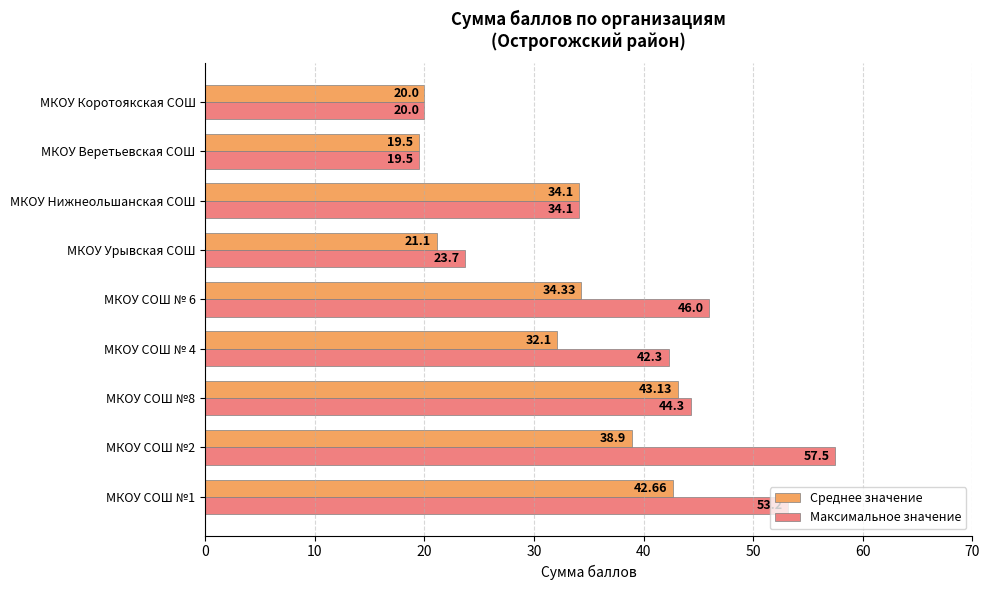

Rank the categories by Максимальное значение value from highest to lowest.

МКОУ СОШ №2, МКОУ СОШ №1, МКОУ СОШ № 6, МКОУ СОШ №8, МКОУ СОШ № 4, МКОУ Нижнеольшанская СОШ, МКОУ Урывская СОШ, МКОУ Коротоякская СОШ, МКОУ Веретьевская СОШ